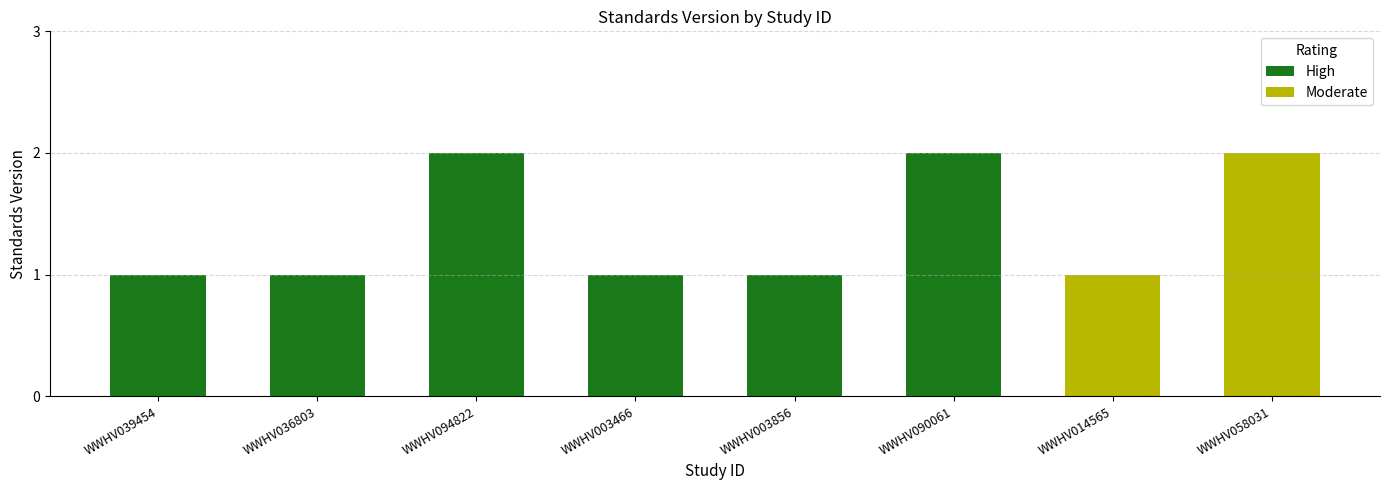

What is the average value?

1